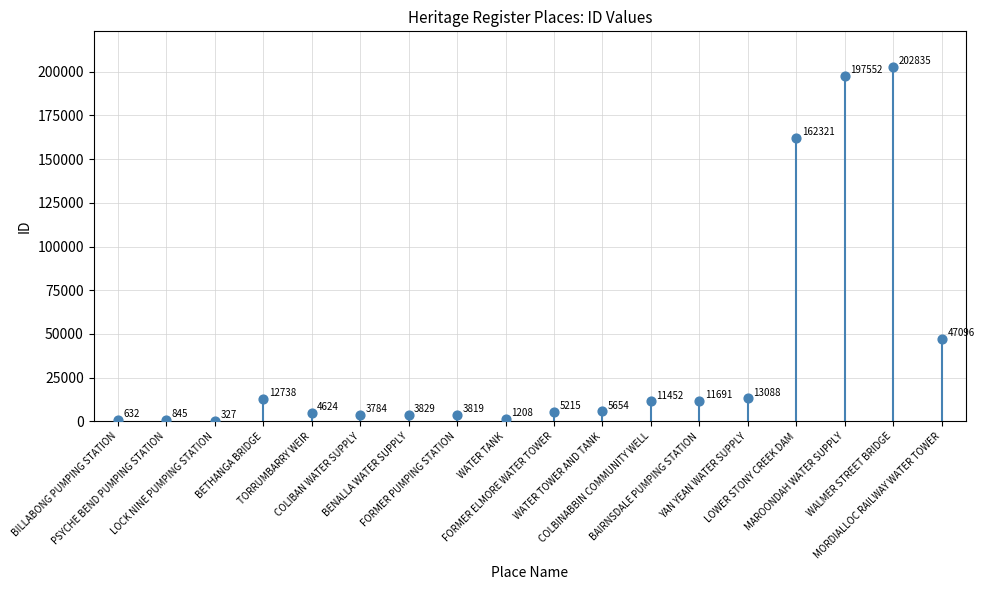

Between TORRUMBARRY WEIR and YAN YEAN WATER SUPPLY, which is larger?

YAN YEAN WATER SUPPLY